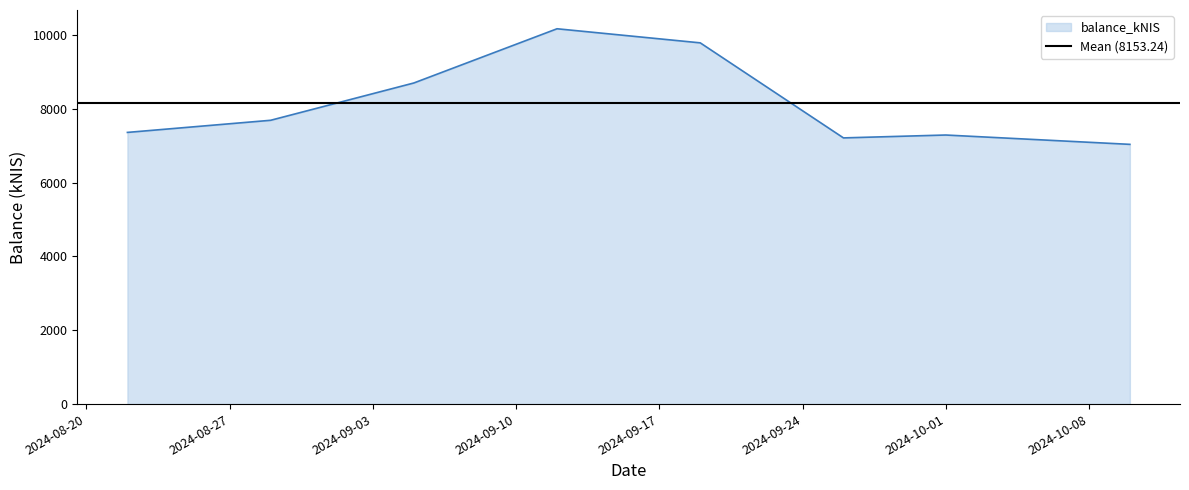

The value at 2024-10-10 is 4592.9. True or false?

False